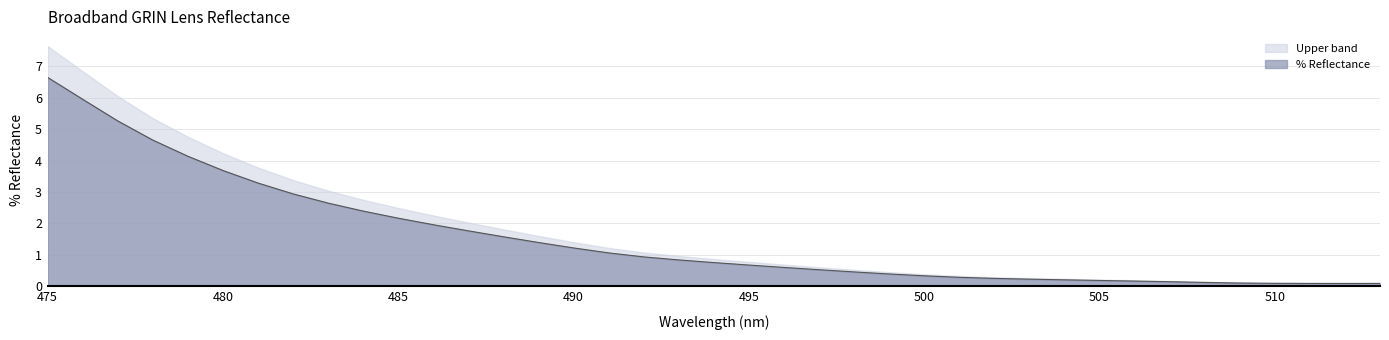

How many lines are shown in the chart?

2